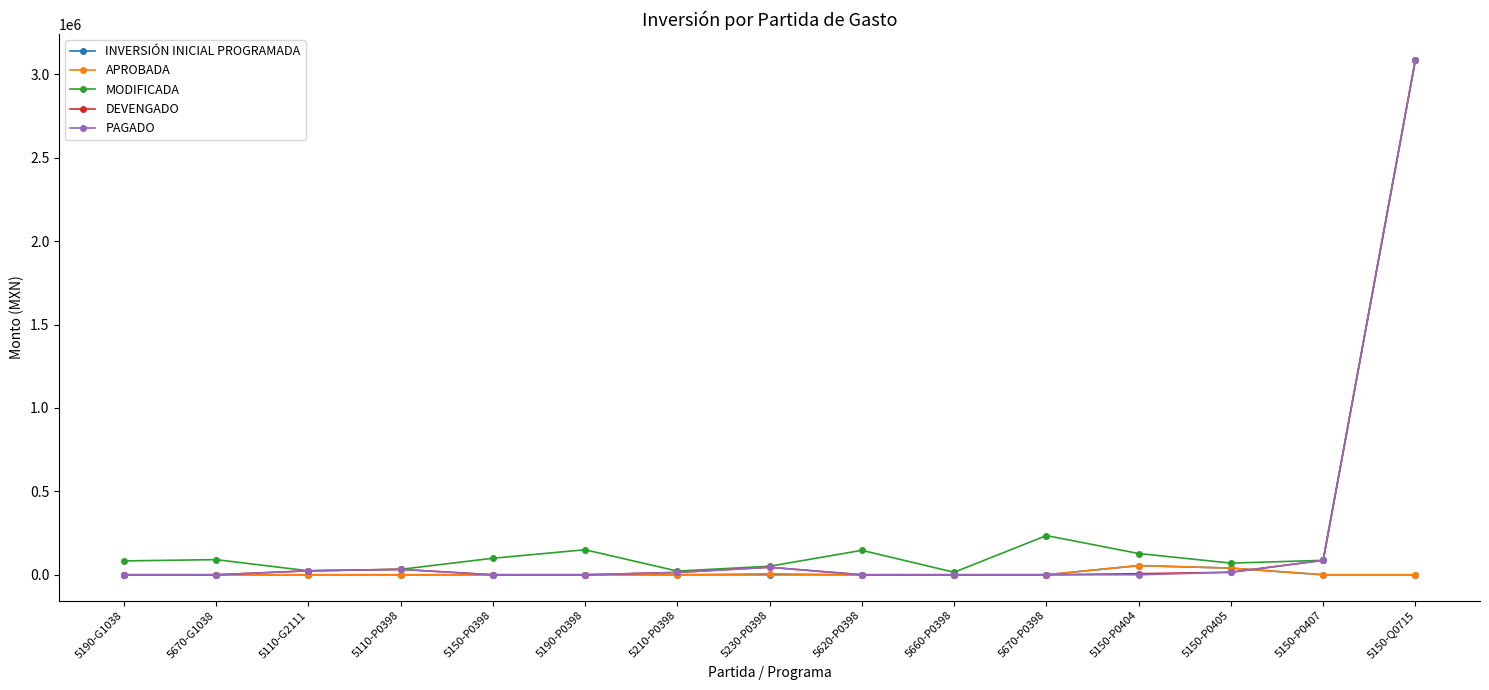

What is the maximum value for DEVENGADO?

3087481.3